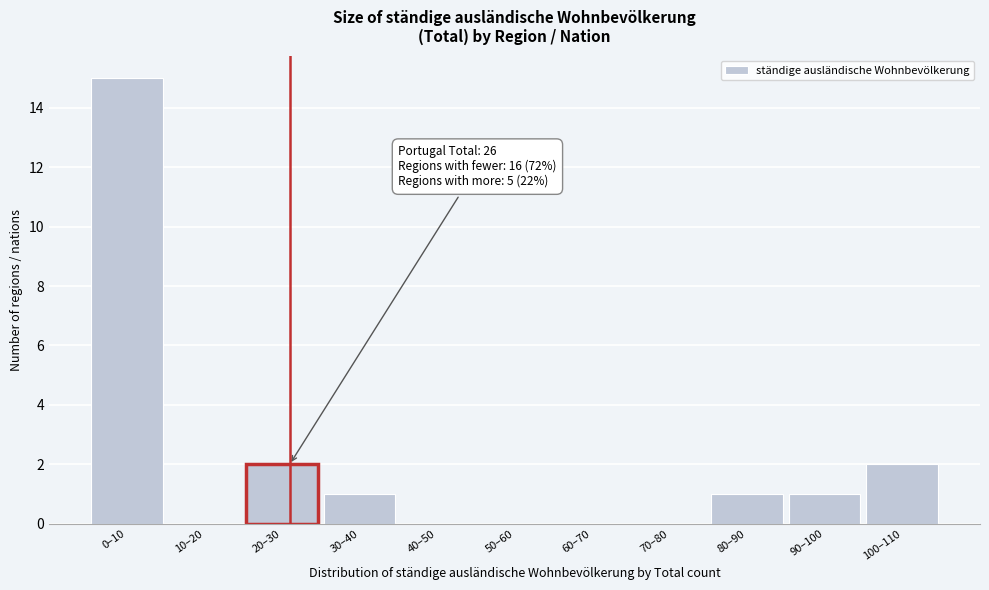

Reading left to right, extract all data points from this chart.

0–10=15	10–20=0	20–30=2	30–40=1	40–50=0	50–60=0	60–70=0	70–80=0	80–90=1	90–100=1	100–110=2